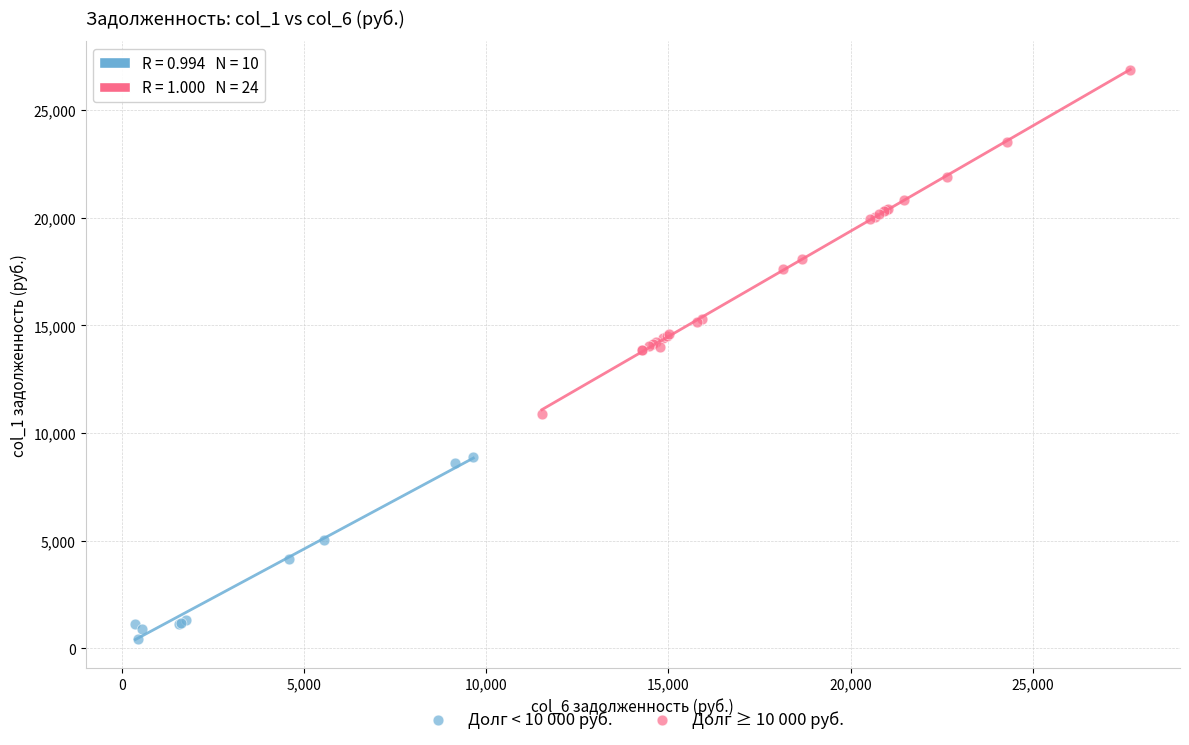

What are all the series names shown in the legend?

Долг < 10 000 руб., Долг ≥ 10 000 руб.